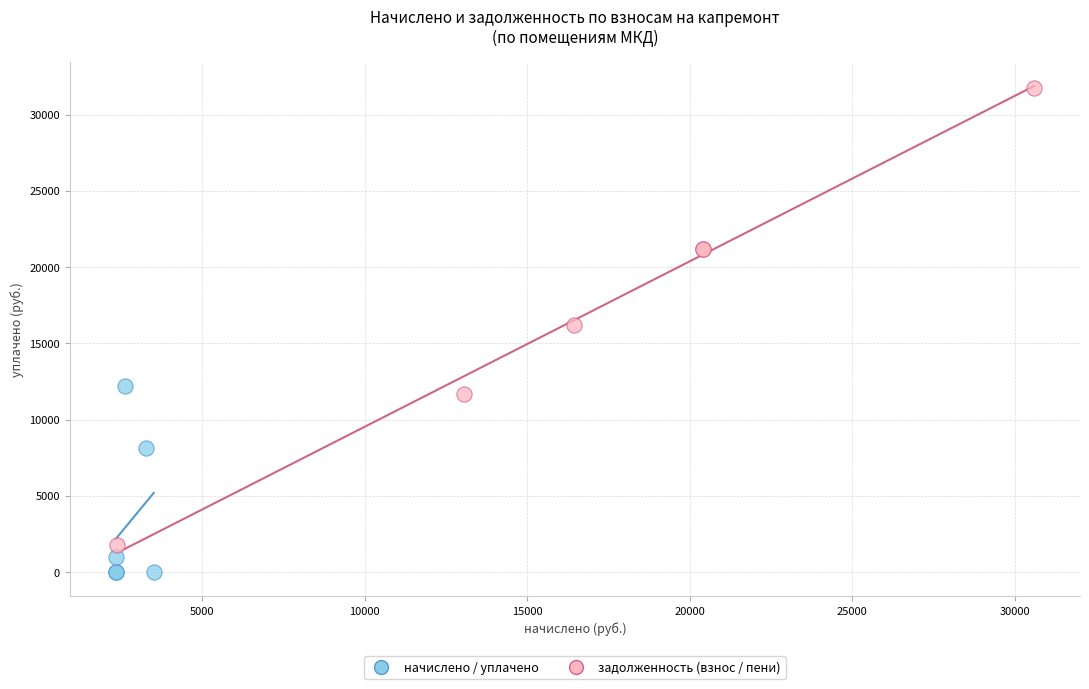

Which series has the largest Y range (max minus min)?

задолженность (взнос / пени)